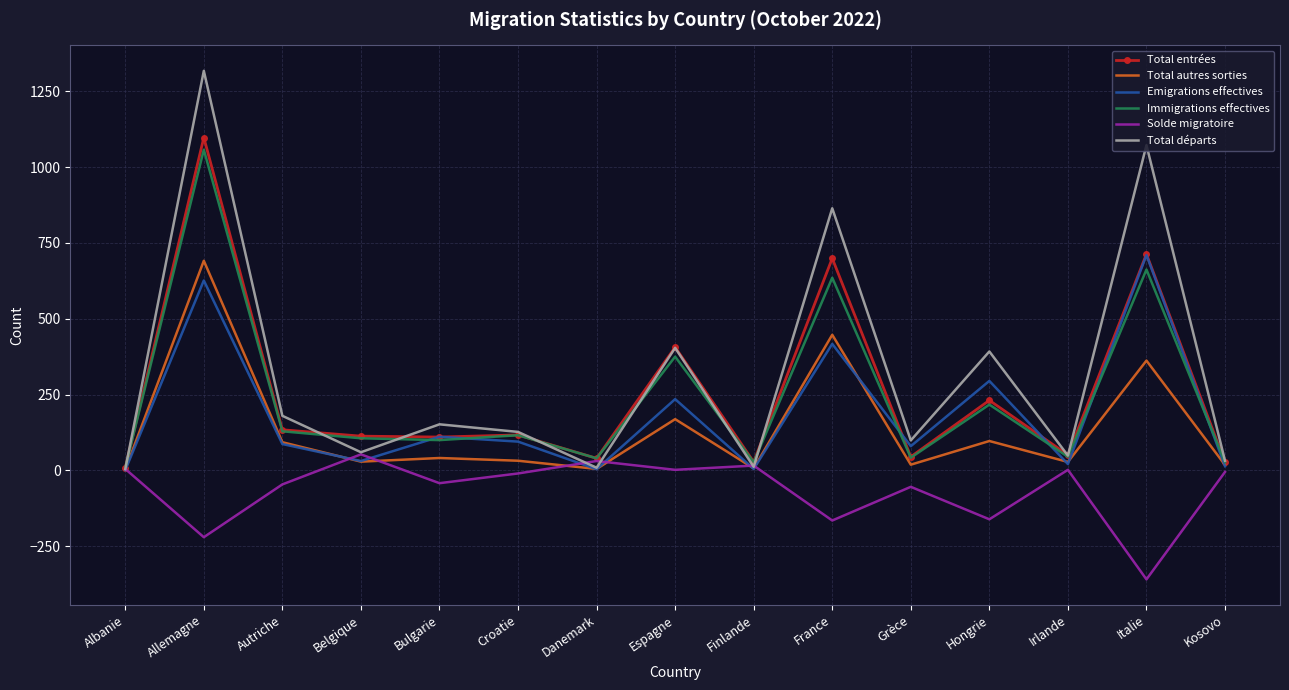

Between Autriche and France, which series saw the biggest shift?

Total départs